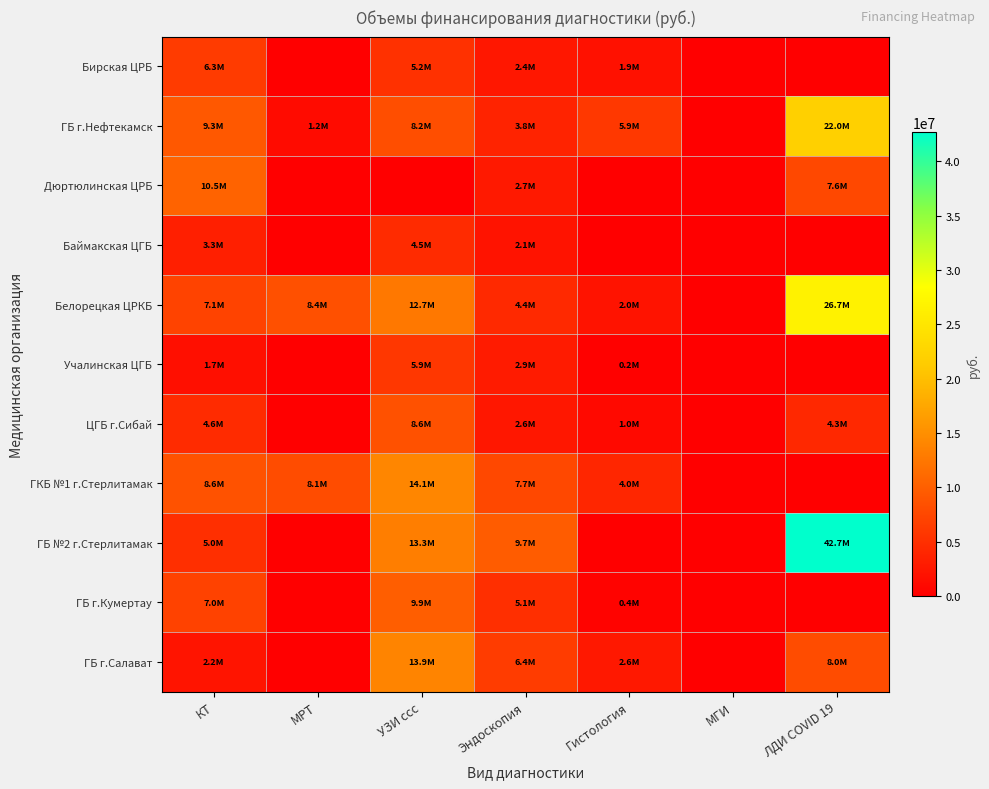

Reading right to left, transcribe all the data shown in this chart.

Бирская ЦРБ: ЛДИ COVID 19=0	МГИ=0	Гистология=1863205	Эндоскопия=2425627	УЗИ ссс=5192359	МРТ=0	КТ=6271776
ГБ г.Нефтекамск: ЛДИ COVID 19=21977032	МГИ=0	Гистология=5937204	Эндоскопия=3820019	УЗИ ссс=8223943	МРТ=1196536	КТ=9321231
Дюртюлинская ЦРБ: ЛДИ COVID 19=7599878	МГИ=0	Гистология=0	Эндоскопия=2703456	УЗИ ссс=0	МРТ=0	КТ=10458883
Баймакская ЦГБ: ЛДИ COVID 19=0	МГИ=0	Гистология=0	Эндоскопия=2102521	УЗИ ссс=4523643	МРТ=0	КТ=3262419
Белорецкая ЦРКБ: ЛДИ COVID 19=26708260	МГИ=0	Гистология=2008609	Эндоскопия=4391280	УЗИ ссс=12665531	МРТ=8449585	КТ=7092319
Учалинская ЦГБ: ЛДИ COVID 19=0	МГИ=0	Гистология=242340	Эндоскопия=2946875	УЗИ ссс=5856762	МРТ=0	КТ=1697206
ЦГБ г.Сибай: ЛДИ COVID 19=4317898	МГИ=0	Гистология=1048011	Эндоскопия=2581286	УЗИ ссс=8571384	МРТ=0	КТ=4556464
ГКБ №1 г.Стерлитамак: ЛДИ COVID 19=0	МГИ=0	Гистология=4020954	Эндоскопия=7650848	УЗИ ссс=14147237	МРТ=8065513	КТ=8627075
ГБ №2 г.Стерлитамак: ЛДИ COVID 19=42706638	МГИ=0	Гистология=0	Эндоскопия=9720975	УЗИ ссс=13284251	МРТ=0	КТ=5027448
ГБ г.Кумертау: ЛДИ COVID 19=0	МГИ=0	Гистология=413598	Эндоскопия=5076721	УЗИ ссс=9888780	МРТ=0	КТ=6956666
ГБ г.Салават: ЛДИ COVID 19=8032364	МГИ=0	Гистология=2630953	Эндоскопия=6422463	УЗИ ссс=13900108	МРТ=0	КТ=2240695